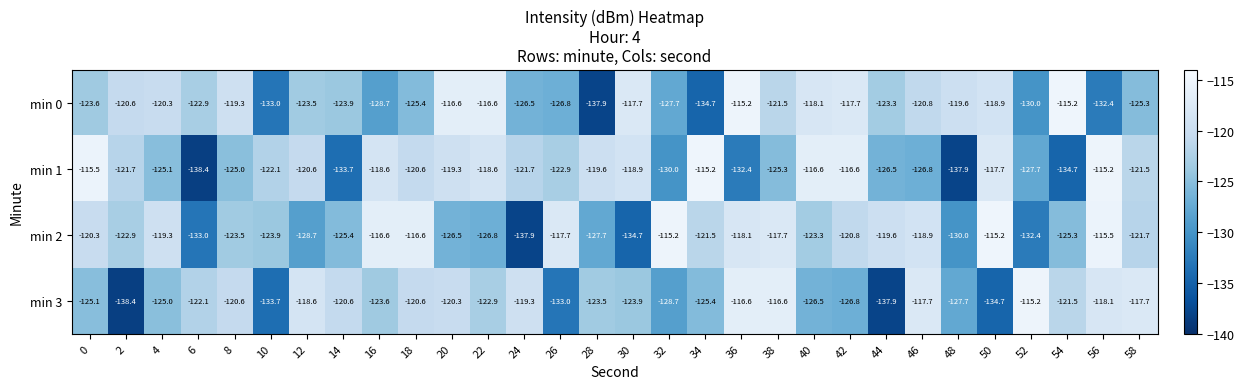

What is the sum of all min 0 values?

-3703.7